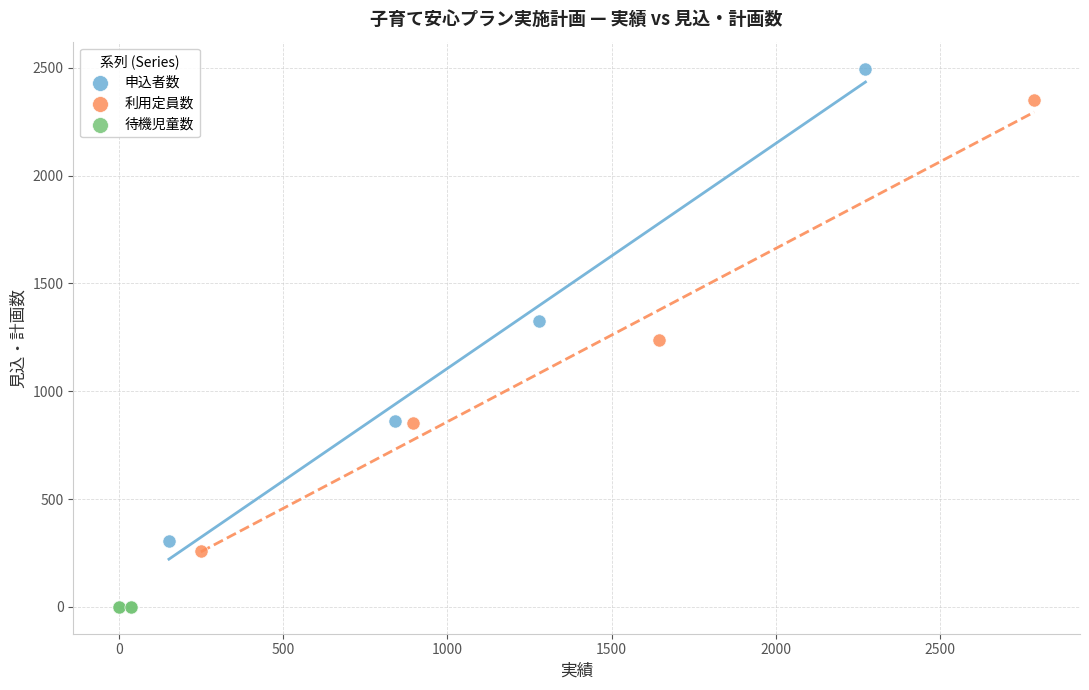

Which series reaches the minimum Y coordinate?

待機児童数